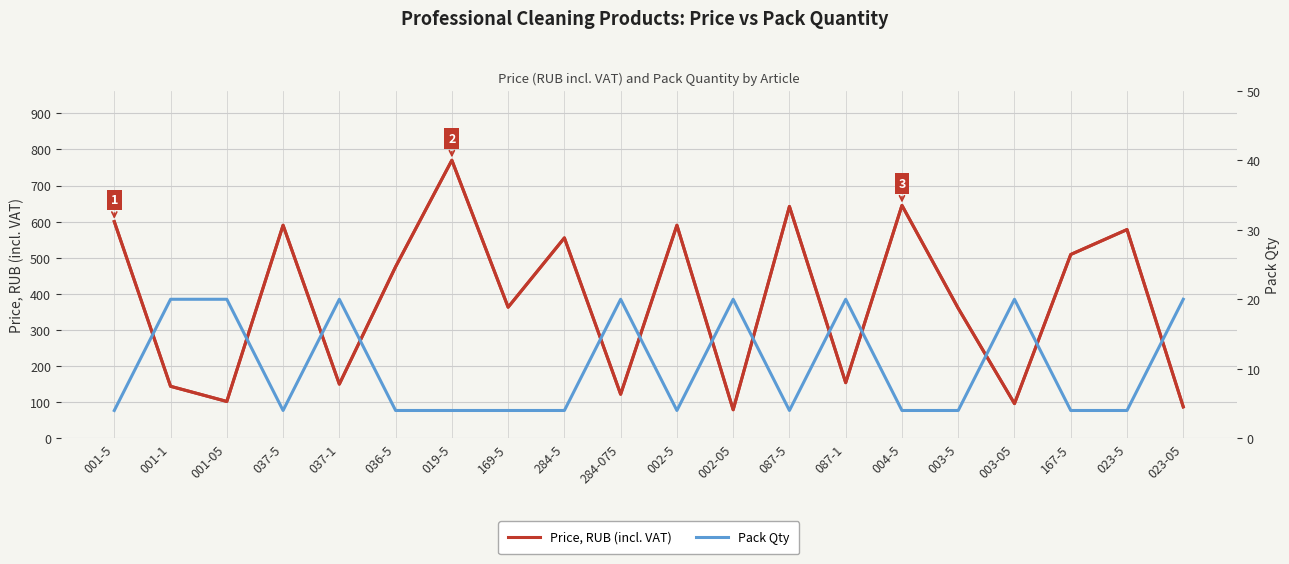

Rank the categories by list value from lowest to highest.

002-05, 023-05, 003-05, 001-05, 284-075, 001-1, 037-1, 087-1, 003-5, 169-5, 036-5, 167-5, 284-5, 023-5, 037-5, 002-5, 001-5, 087-5, 004-5, 019-5